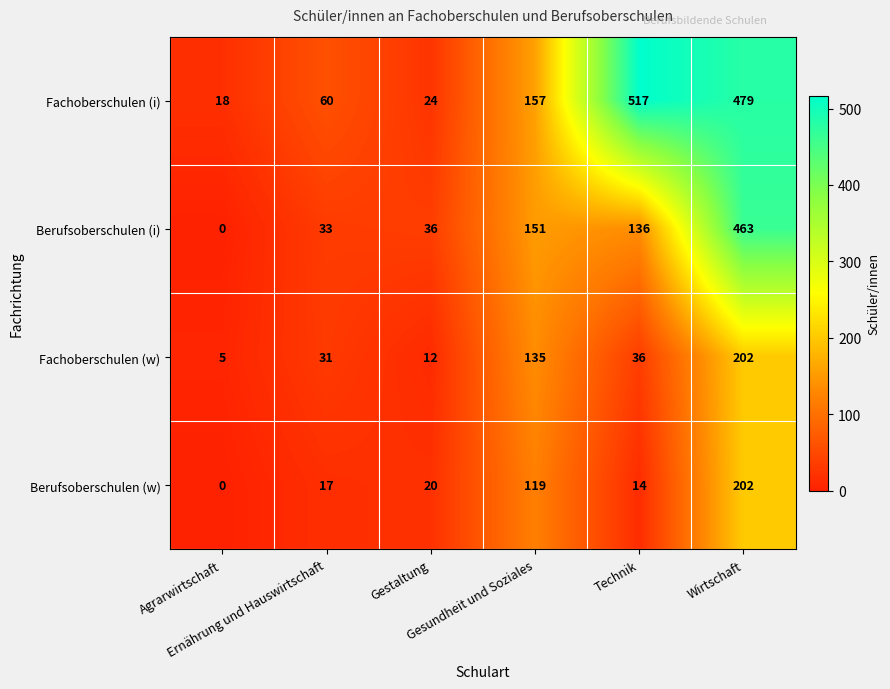

Which label corresponds to the largest value in the chart?

Technik